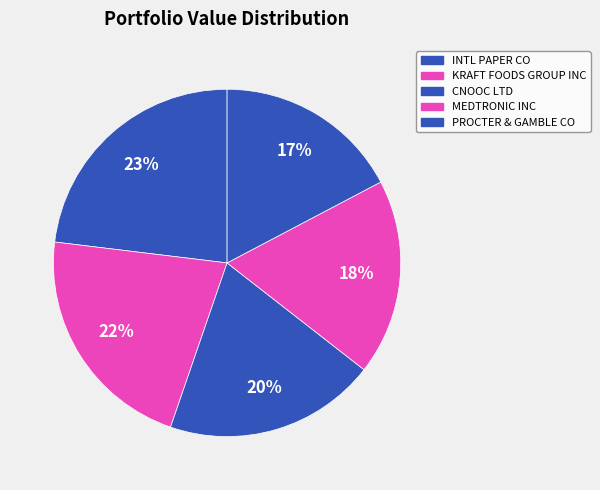

Which has a higher value, CNOOC LTD or INTL PAPER CO?

INTL PAPER CO